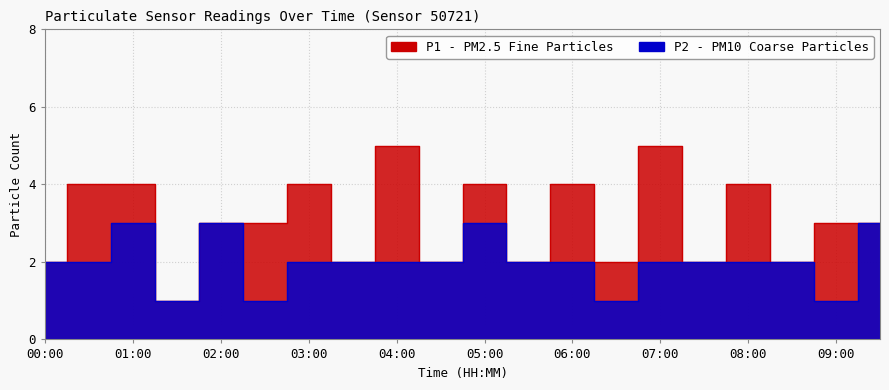

How many interior local valleys does the P1 series have?

7